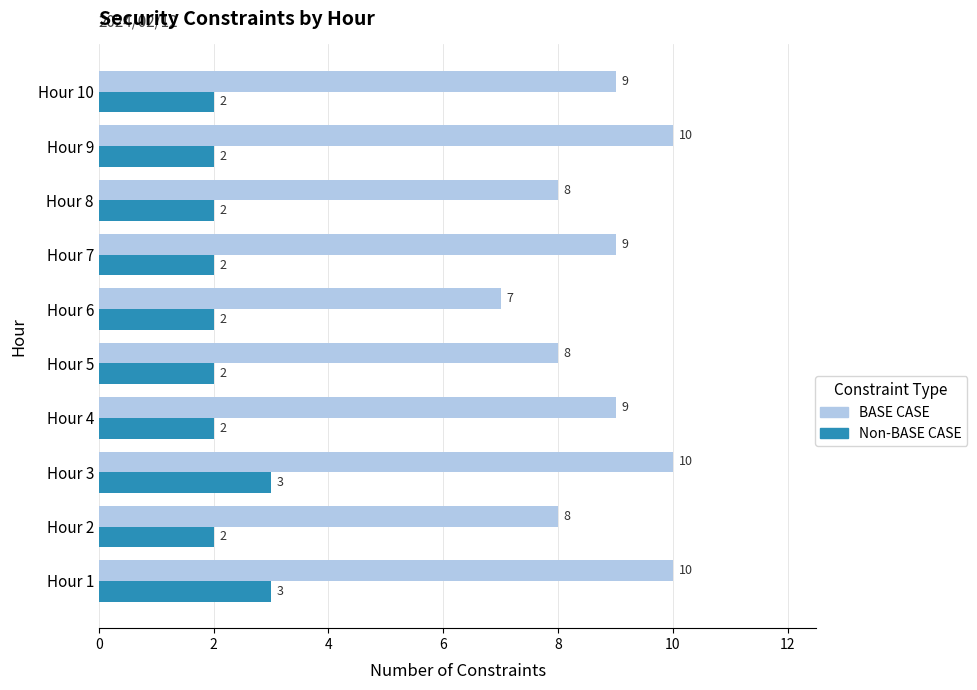

Which series has the widest spread of values?

BASE CASE